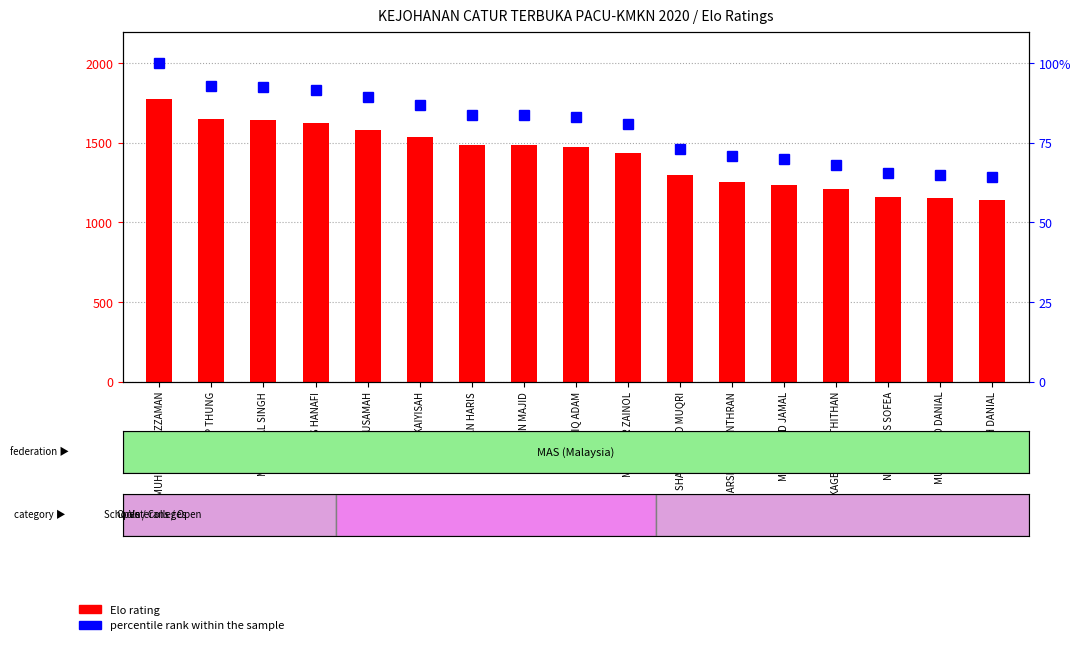

Reading right to left, transcribe all the data shown in this chart.

Elo rating: HARITH DANIAL=1142.0	MUHAMMAD DANIAL=1152.0	NUR BALQIS SOFEA=1163.0	KAGESH A/L ATHITHAN=1209.0	MUHAMMAD JAMAL=1238.0	DARSHAN REVINTHRAN=1257.0	SHARIF MOHD MUQRI=1296.0	MAHADZIR ZAINOL=1439.0	MUHD AFIQ ADAM=1473.0	MAZLAN MAJID=1484.0	AIMAN HARIS=1488.0	LATIFAH KAIYISAH=1539.0	MEOR USAMAH=1584.0	ALIAS HANAFI=1623.0	MALVINPAL SINGH=1641.0	YIP THUNG=1648.0	MUHD RAFIQUZZAMAN=1774.0
percentile rank within the sample: HARITH DANIAL=64.4	MUHAMMAD DANIAL=64.9	NUR BALQIS SOFEA=65.6	KAGESH A/L ATHITHAN=68.2	MUHAMMAD JAMAL=69.8	DARSHAN REVINTHRAN=70.9	SHARIF MOHD MUQRI=73.1	MAHADZIR ZAINOL=81.1	MUHD AFIQ ADAM=83.0	MAZLAN MAJID=83.7	AIMAN HARIS=83.9	LATIFAH KAIYISAH=86.8	MEOR USAMAH=89.3	ALIAS HANAFI=91.5	MALVINPAL SINGH=92.5	YIP THUNG=92.9	MUHD RAFIQUZZAMAN=100.0